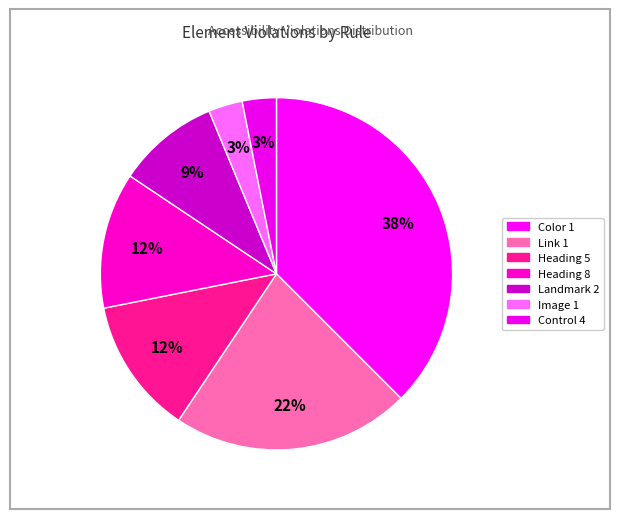

Is there a majority slice in this chart?

No